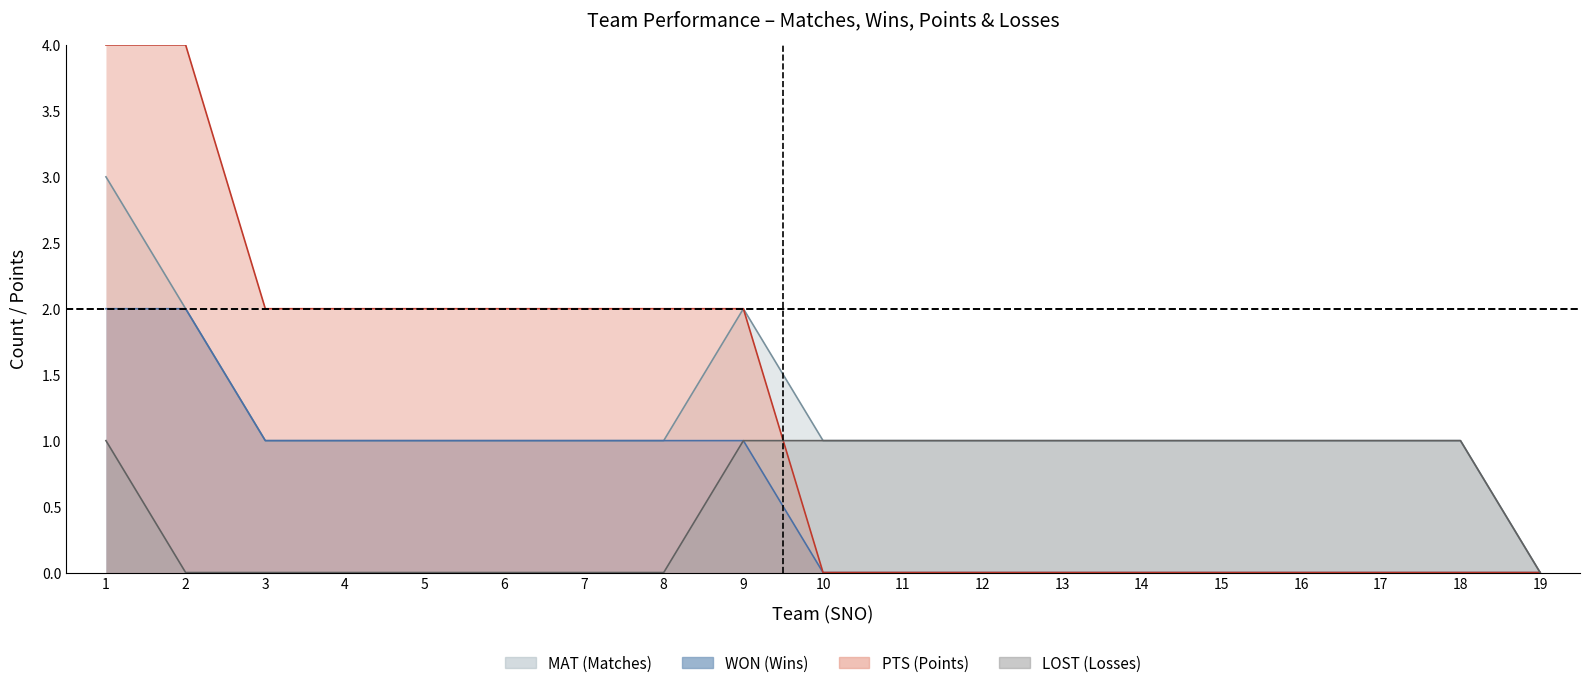

How many lines are shown in the chart?

4